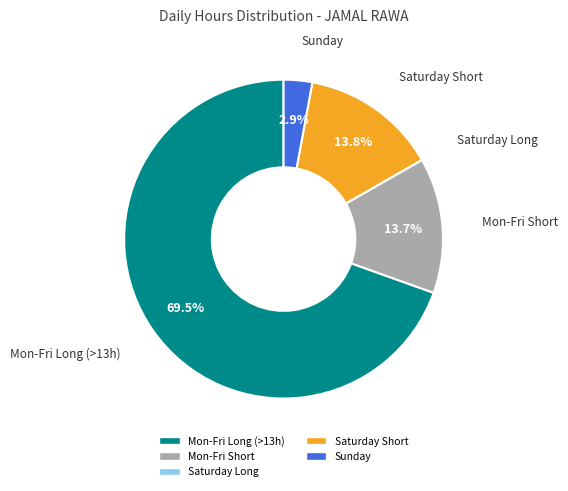

Is there any slice that represents more than half of the pie?

Yes